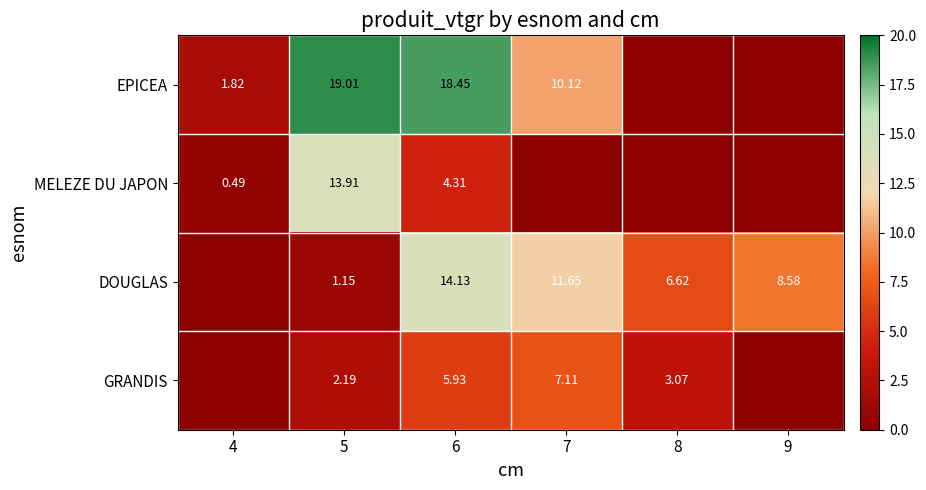

Is the value of MELEZE DU JAPON at 5 greater than the value of GRANDIS at 8?

Yes